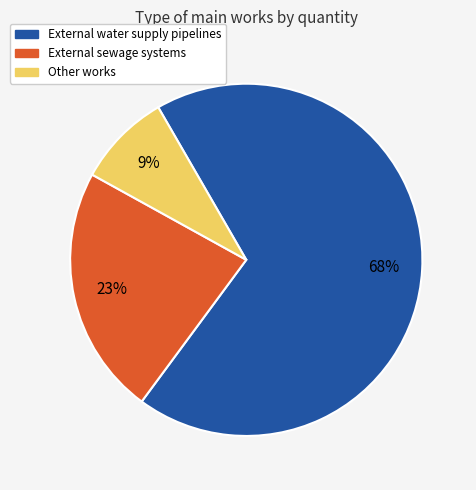

Between External sewage systems and External water supply pipelines, which is larger?

External water supply pipelines